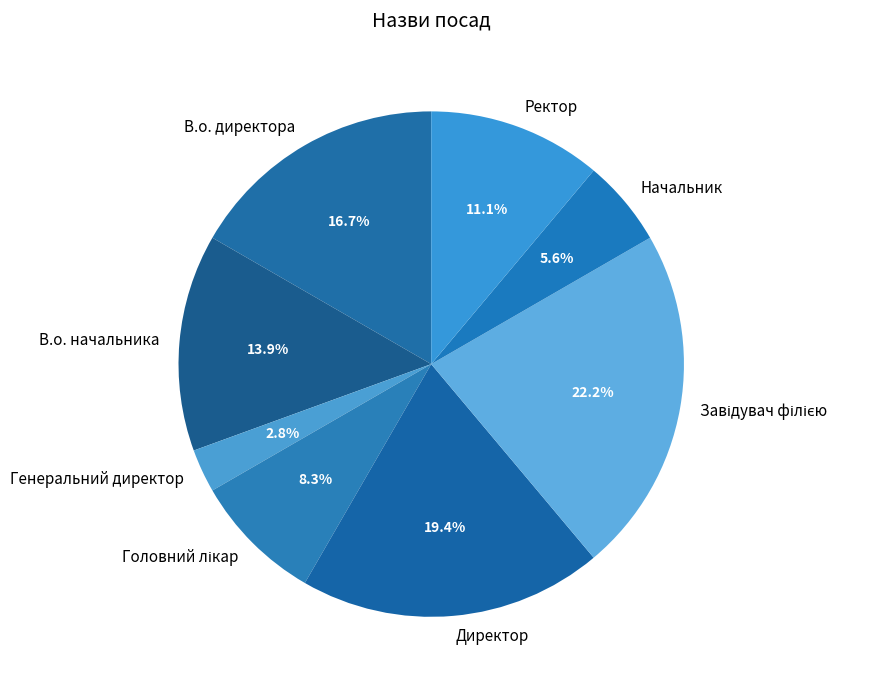

How many segments does this pie chart have?

8